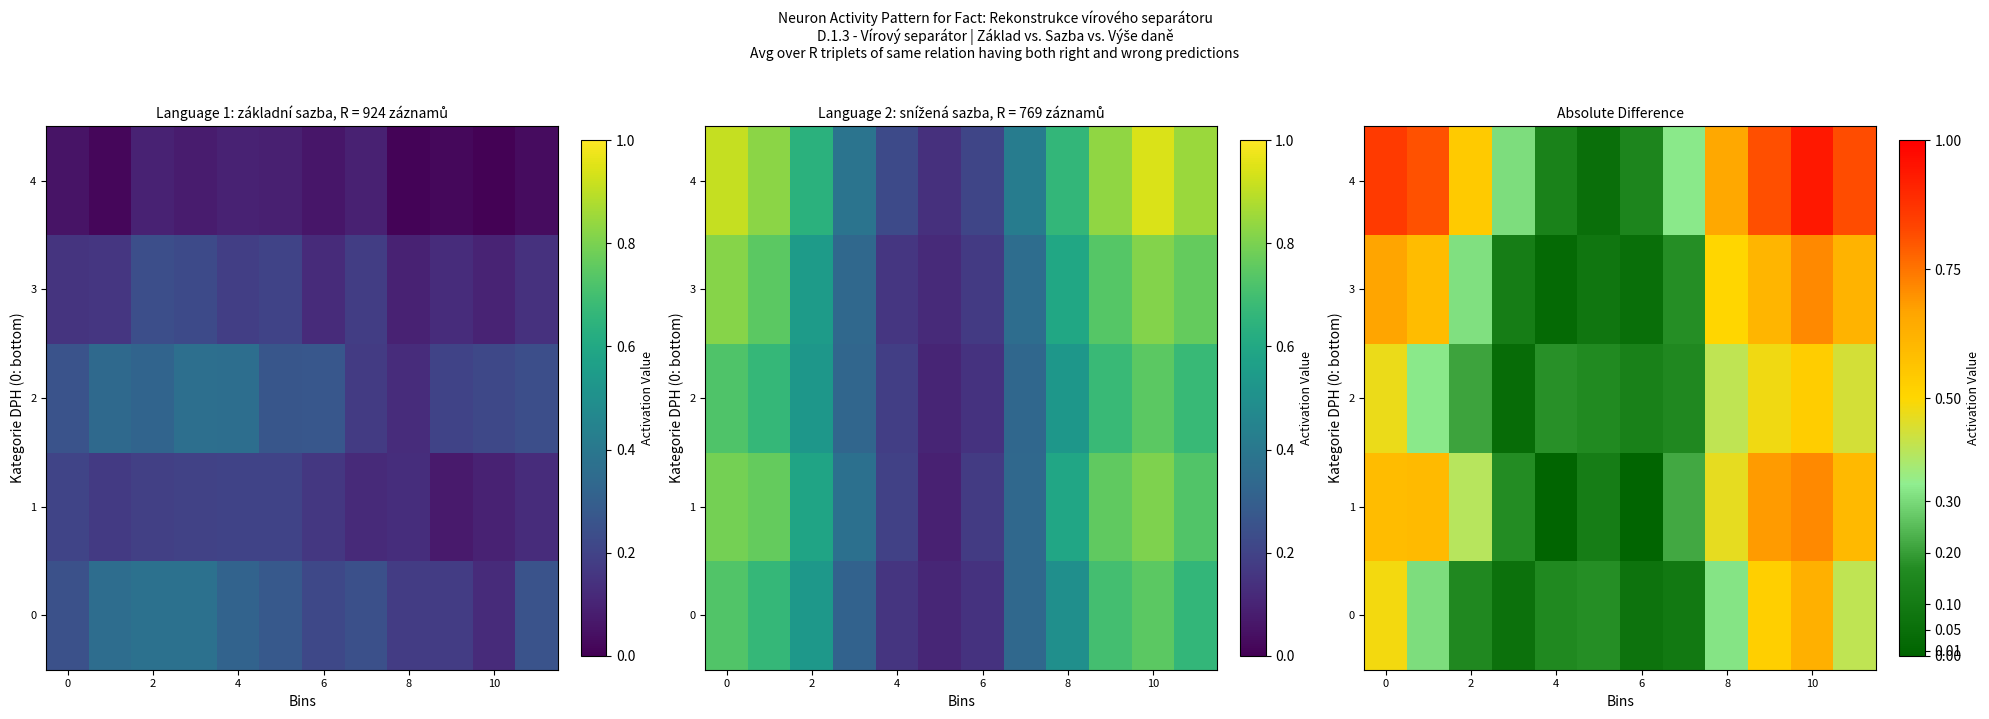

What is the difference between the second highest and minimum values in the 2 series?

0.4